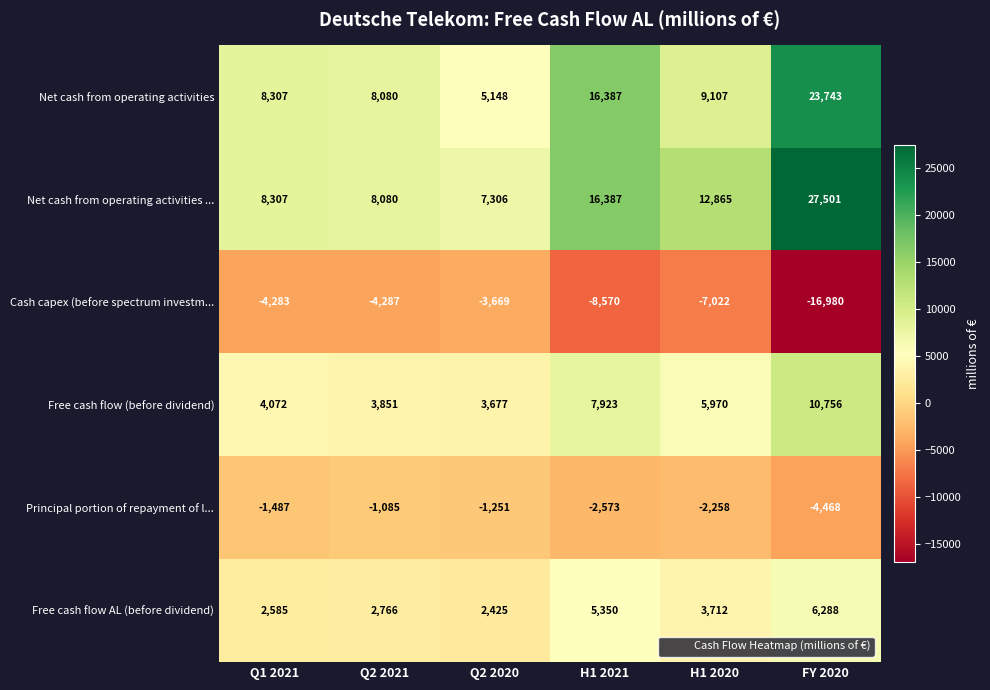

Count the number of data series in this chart.

6